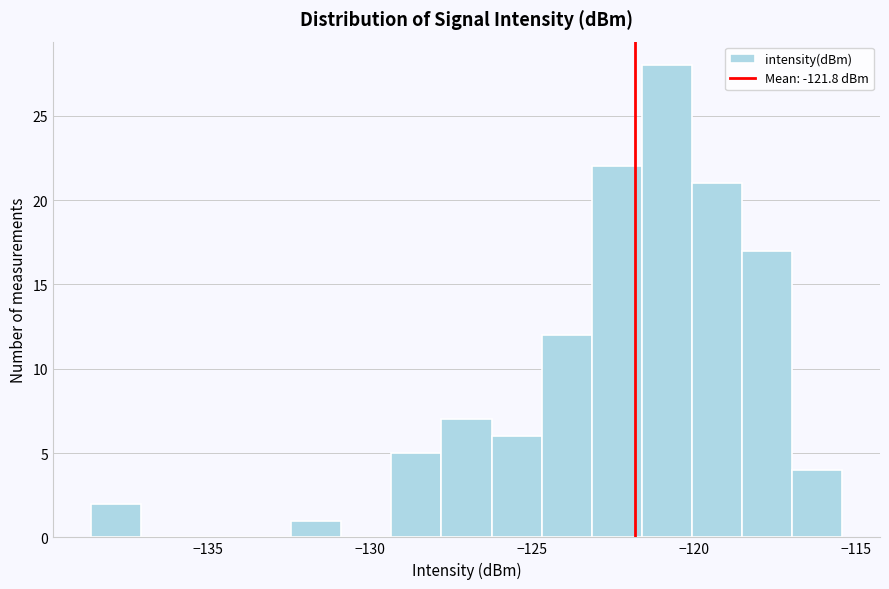

Read against the x-axis, roughly where is the centre of the tallest bar?

-121.0